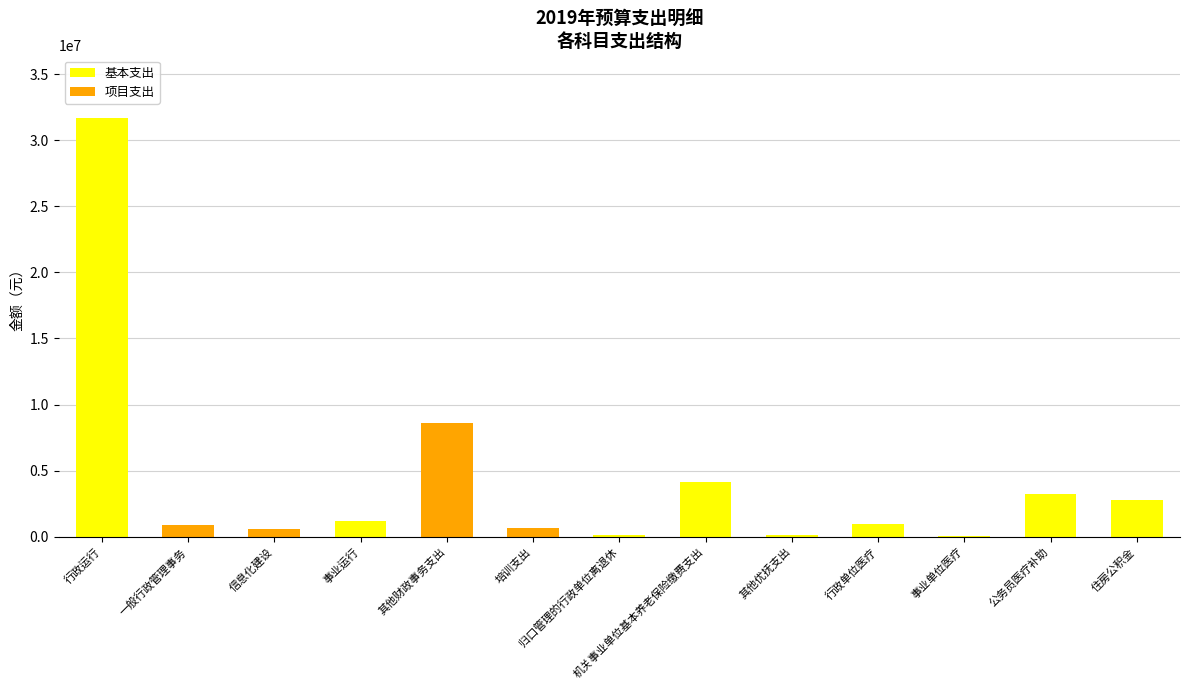

What is the total value across all series at 一般行政管理事务?

902000.0